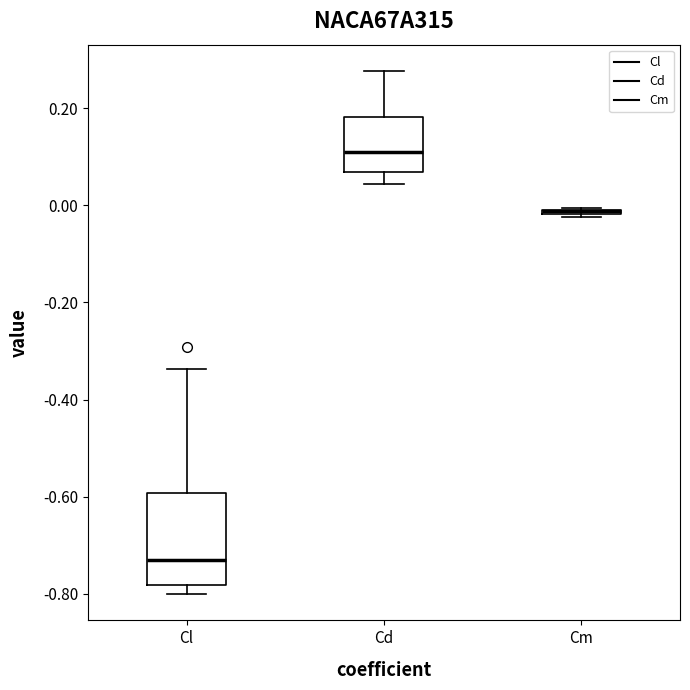

Where is the upper edge of the box for Cm on the y-axis? The values are not printed on the chart, so give them approximately, as read against the axis.

0.00